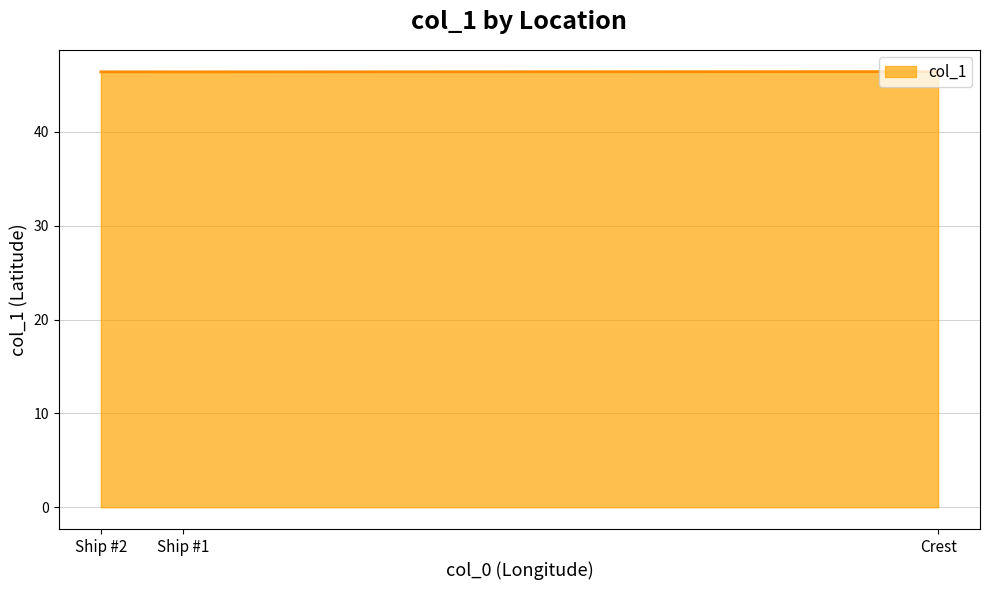

True or false: the data shows 46.4 at Ship #2.

True